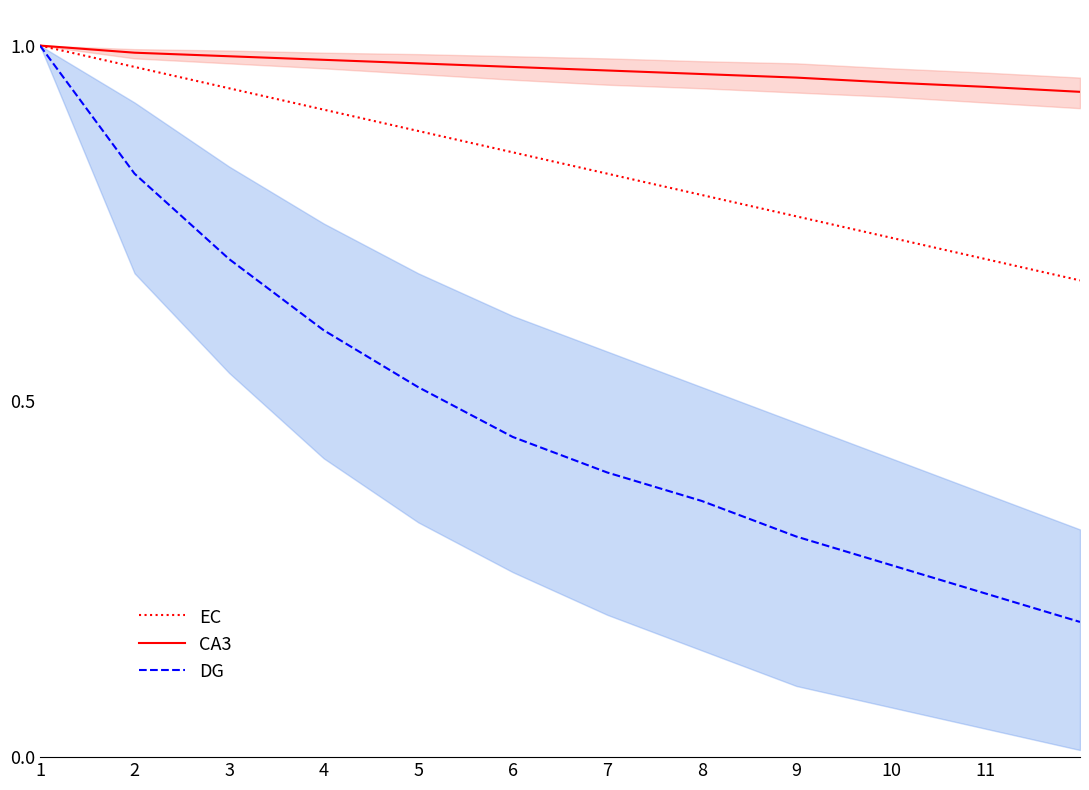

Is it true that CA3 equals 1.5 at 2?

False